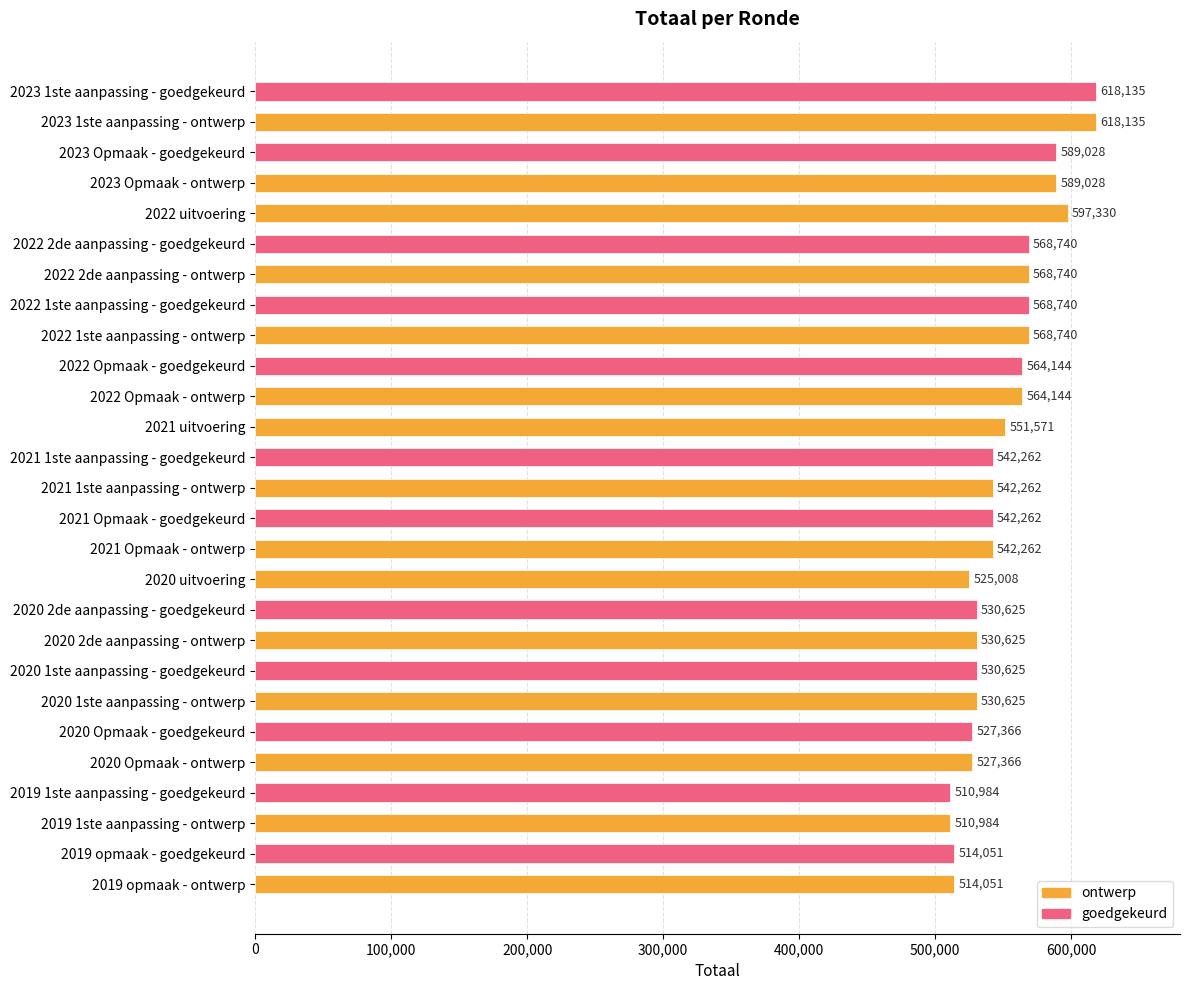

How many bars are there in total?

27